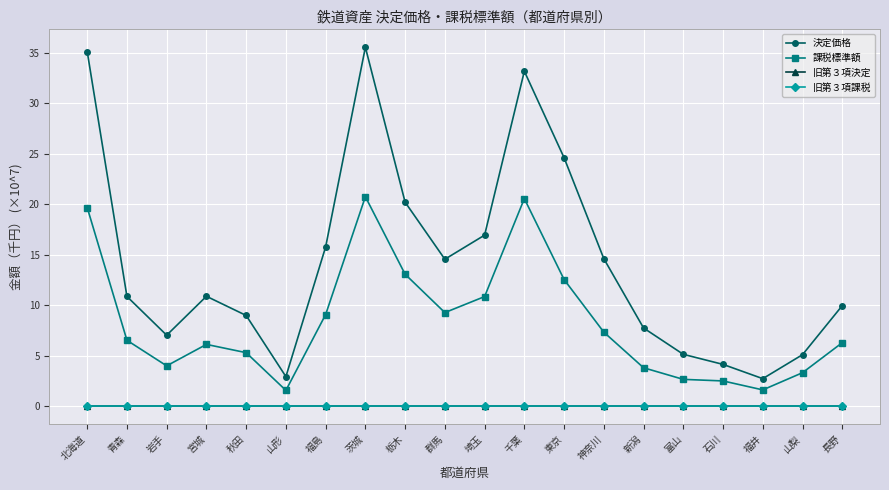

Which series has the widest spread of values?

決定価格